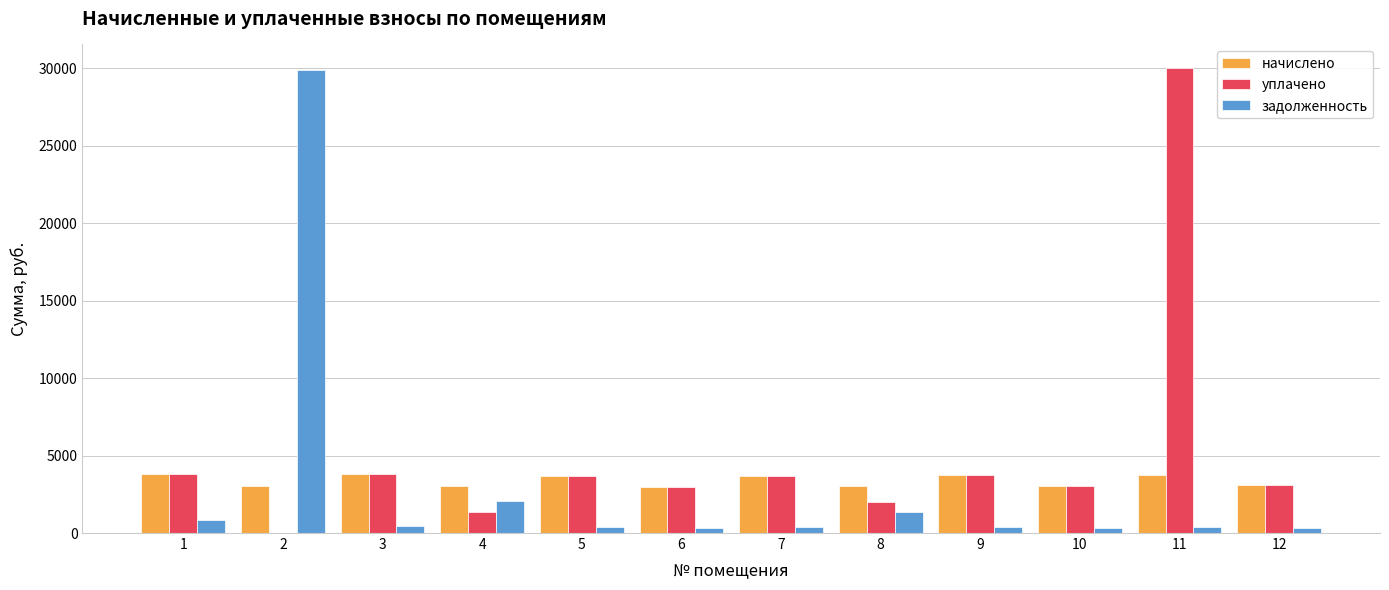

What is the sum of all начислено values?

40699.4